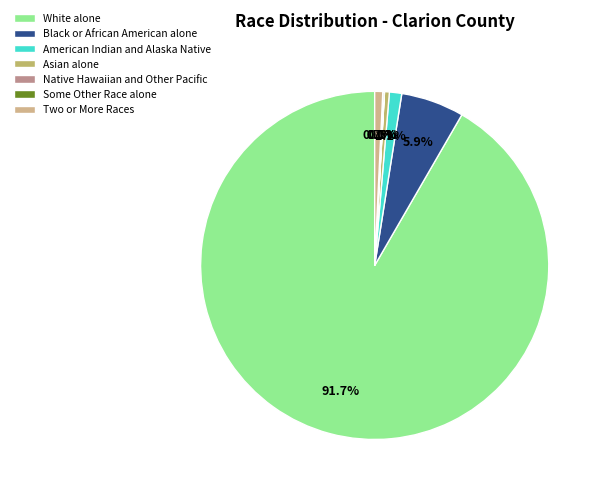

How many slices are in this pie chart?

7